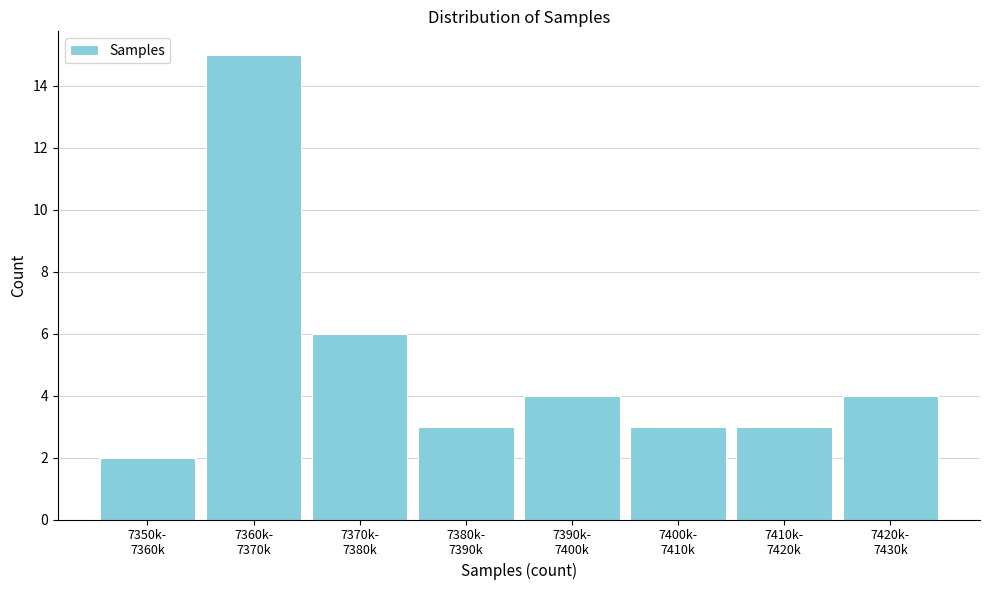

Reading left to right, transcribe all the data shown in this chart.

2	15	6	3	4	3	3	4